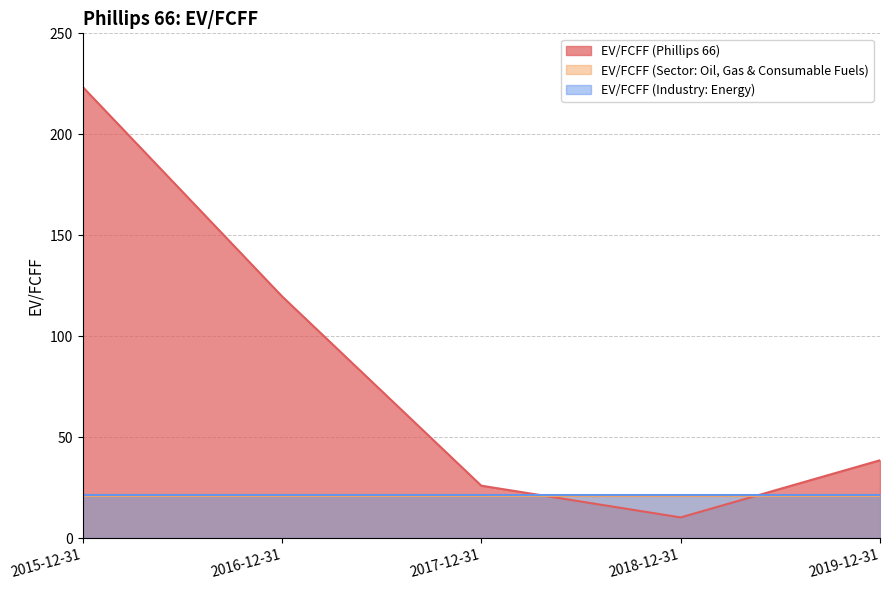

Between 2017-12-31 and 2019-12-31, which series saw the biggest shift?

EV/FCFF (Phillips 66)